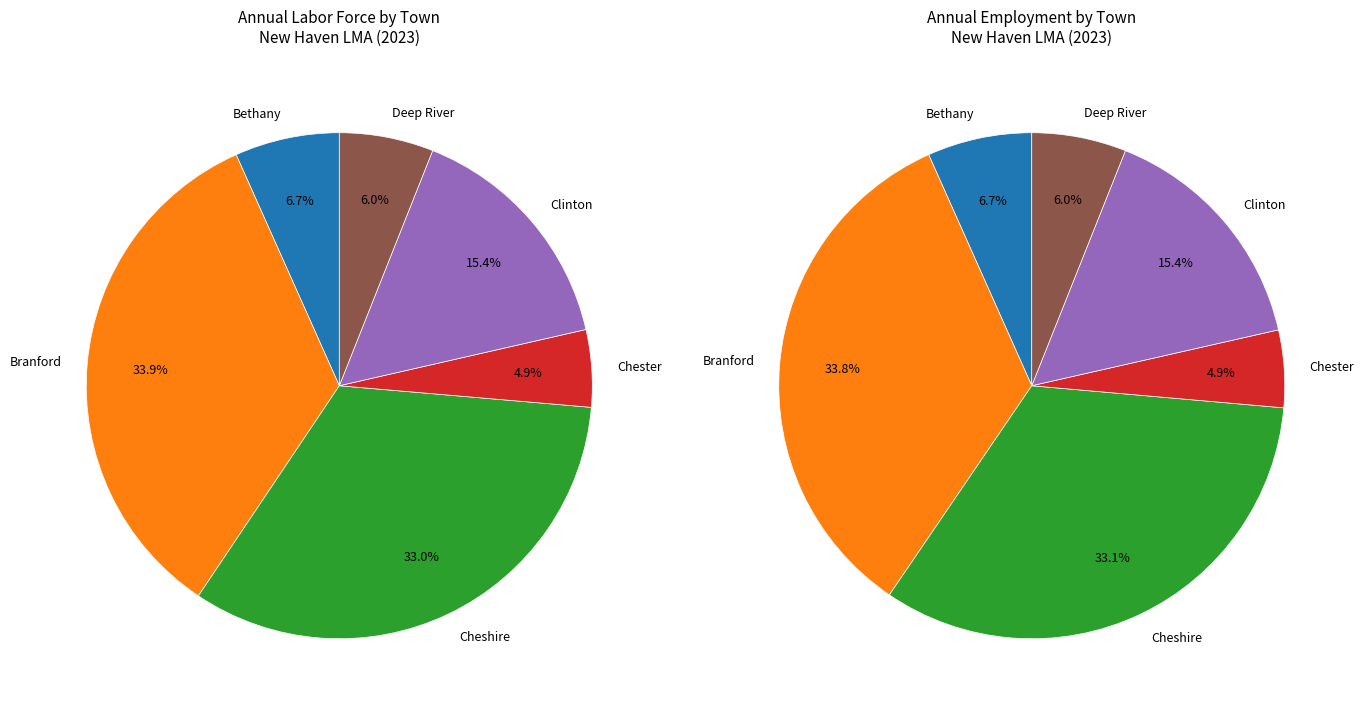

Which slice is the largest?

Branford